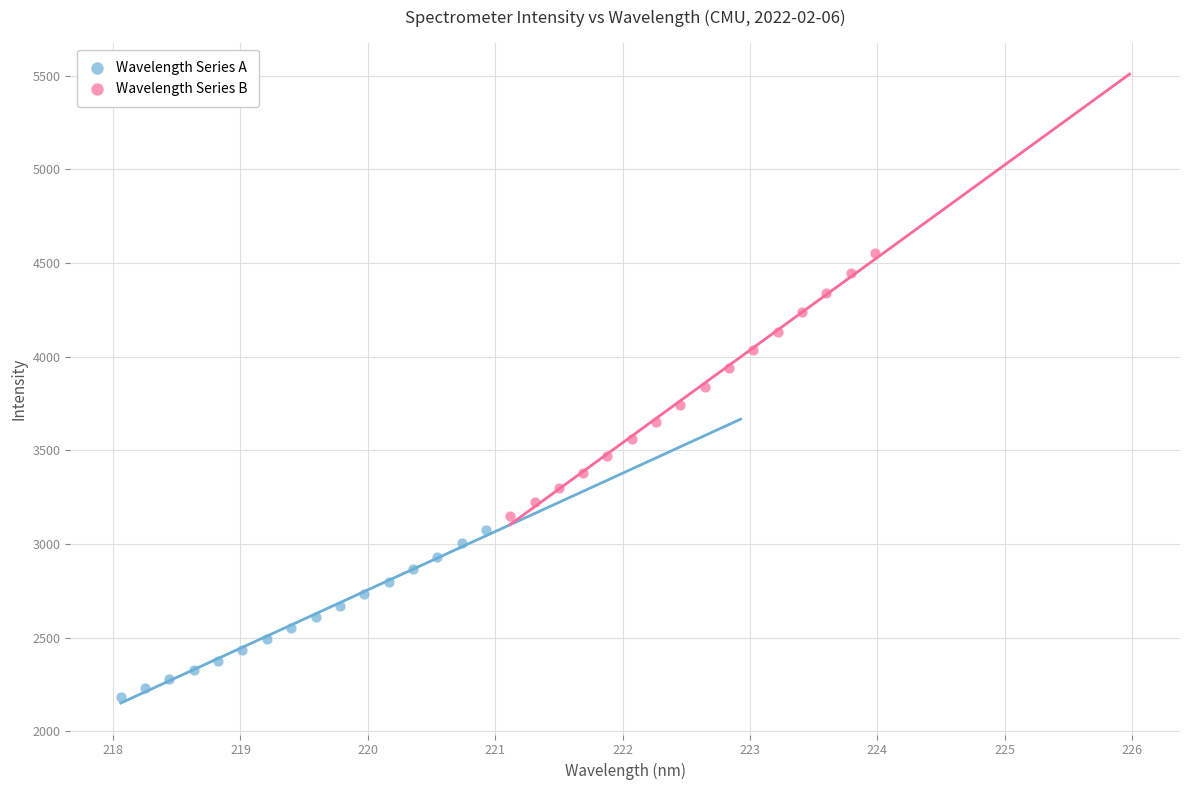

Which series has the largest Y range (max minus min)?

Wavelength Series B